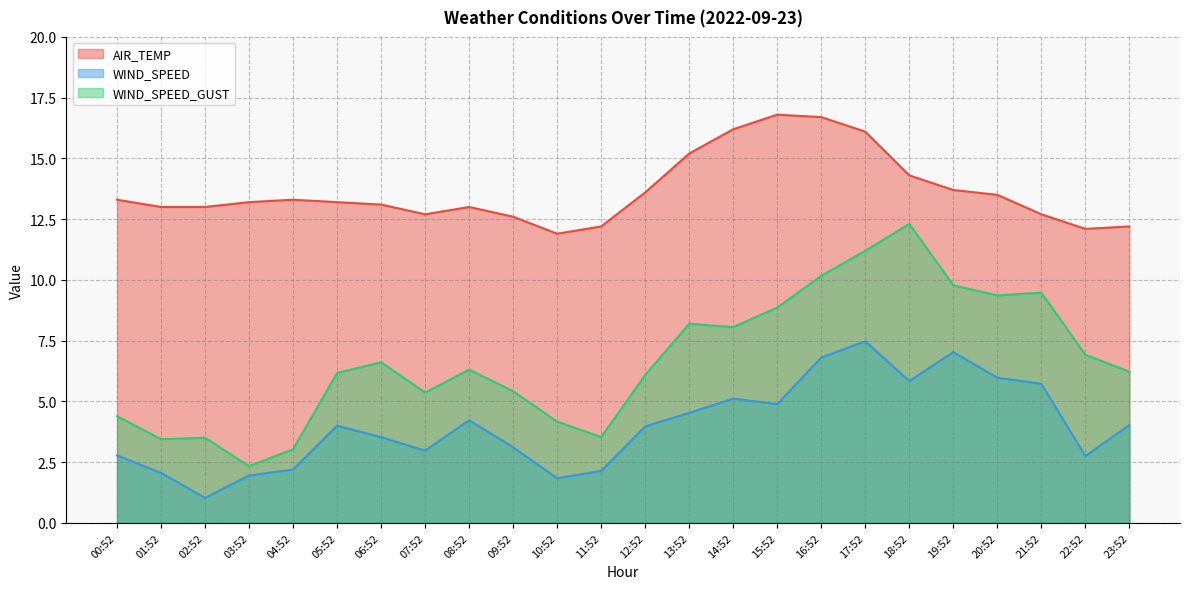

What is the sum of all AIR_TEMP values?

327.6